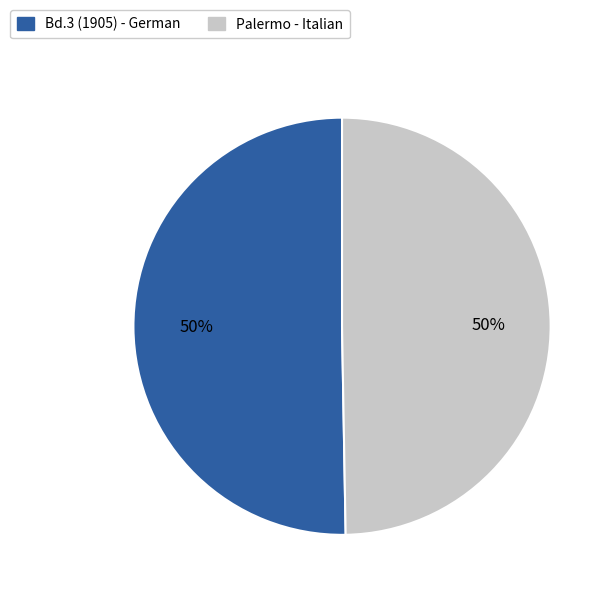

Approximately how many times larger is the value at Palermo - Italian compared to Bd.3 (1905) - German?

1.0